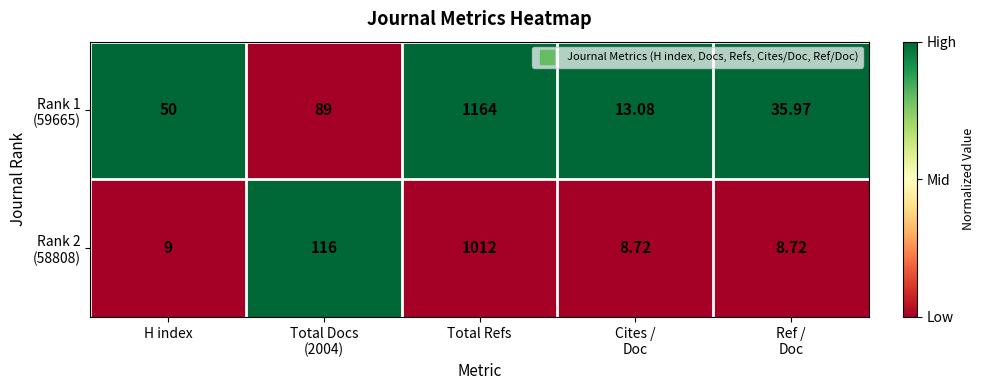

Which category has the highest value across all series?

Total Refs